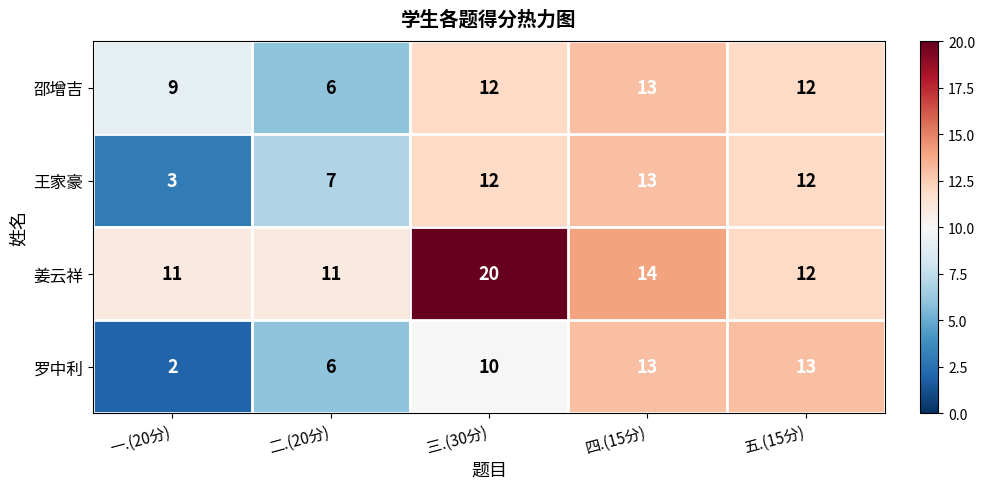

Reading left to right, transcribe all the data shown in this chart.

邵增吉: 9	6	12	13	12
王家豪: 3	7	12	13	12
姜云祥: 11	11	20	14	12
罗中利: 2	6	10	13	13